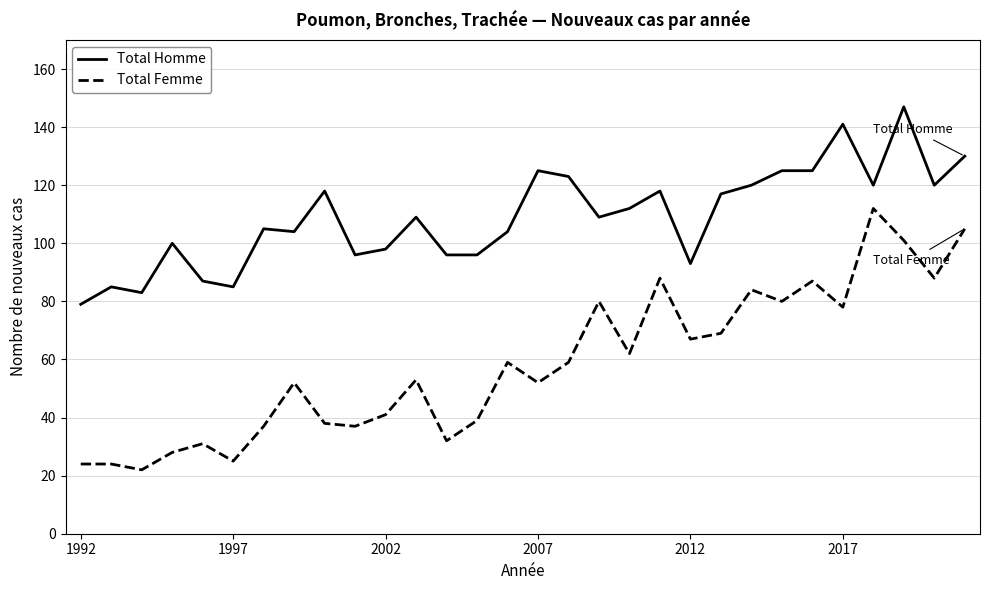

List the series in order of their overall mean, highest first.

Total Homme, Total Femme